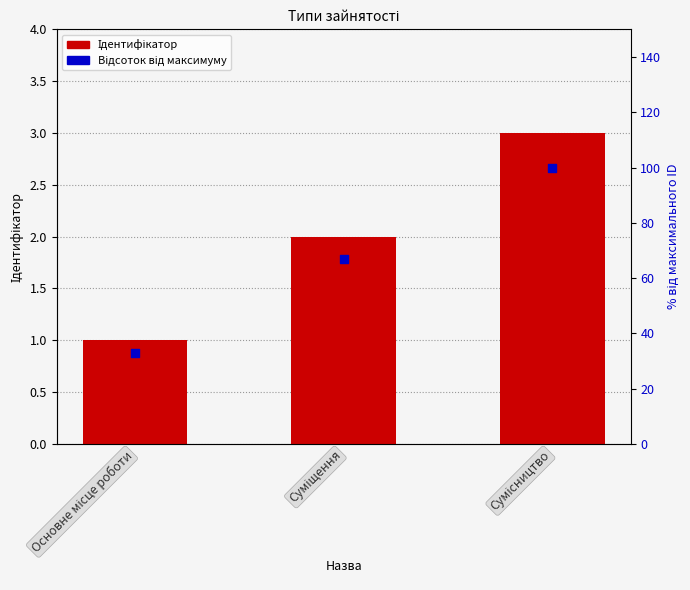

Is the value of Відсоток від максимуму at Суміщення greater than the value of Ідентифікатор at Основне місце роботи?

Yes